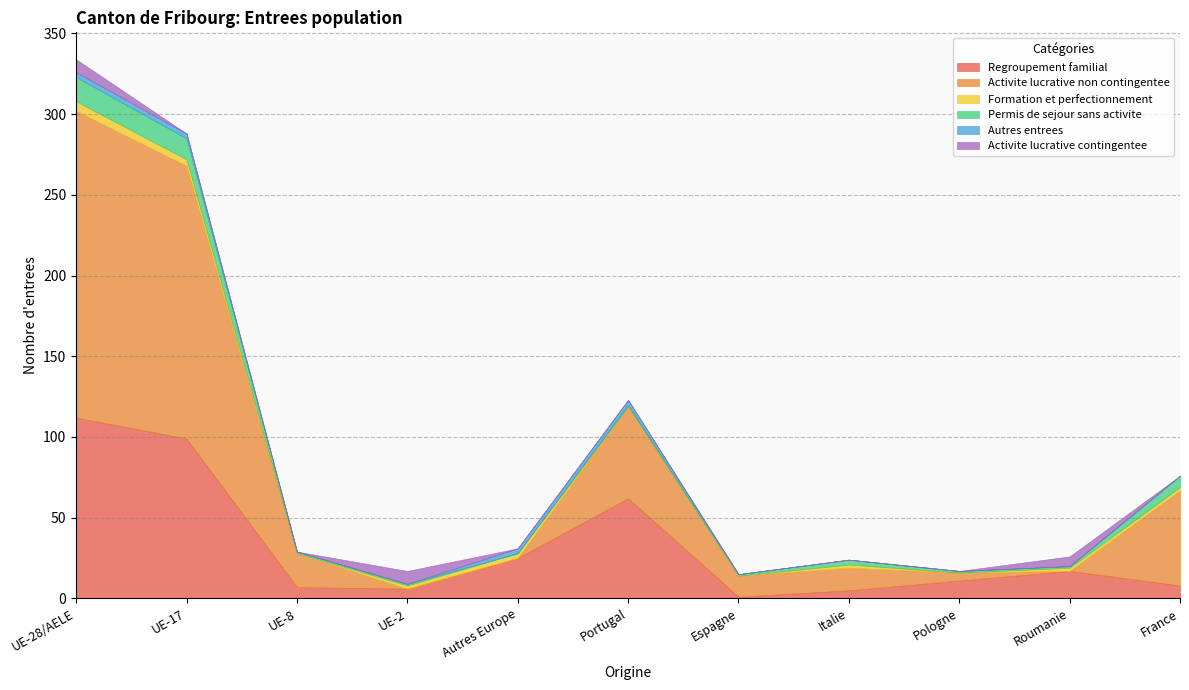

What is the label of the 10th point from the left?

Roumanie